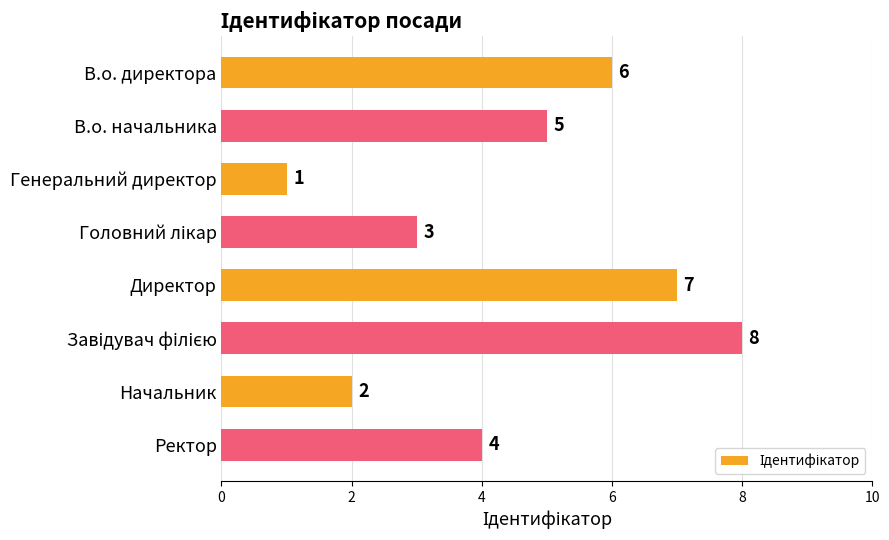

At which label is the value closest to 4?

Ректор